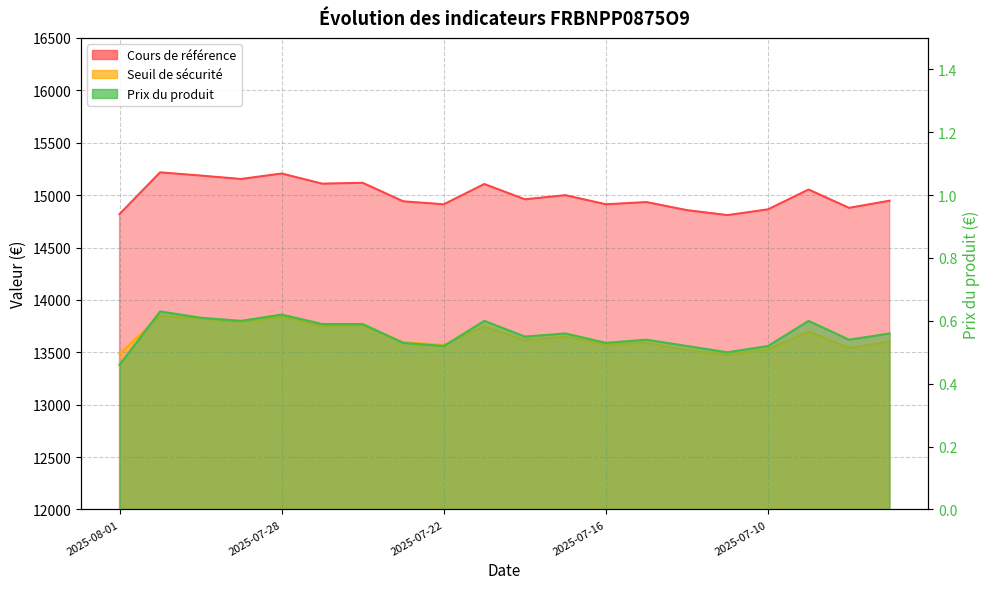

How many lines are shown in the chart?

3